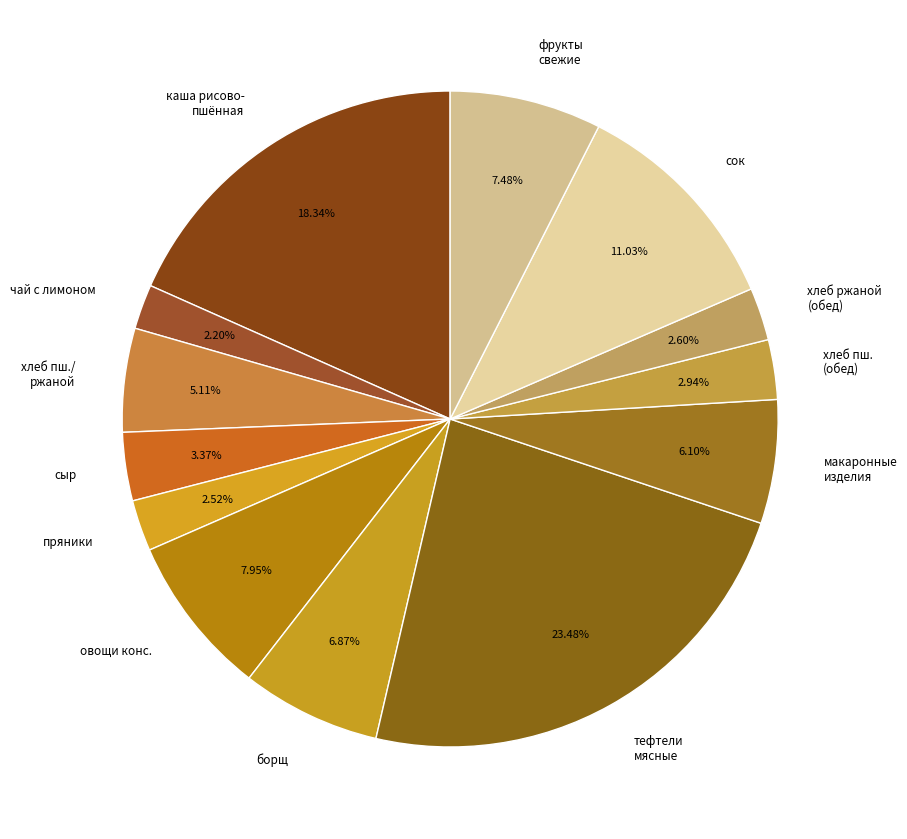

Between чай с лимоном and сыр, which is larger?

сыр